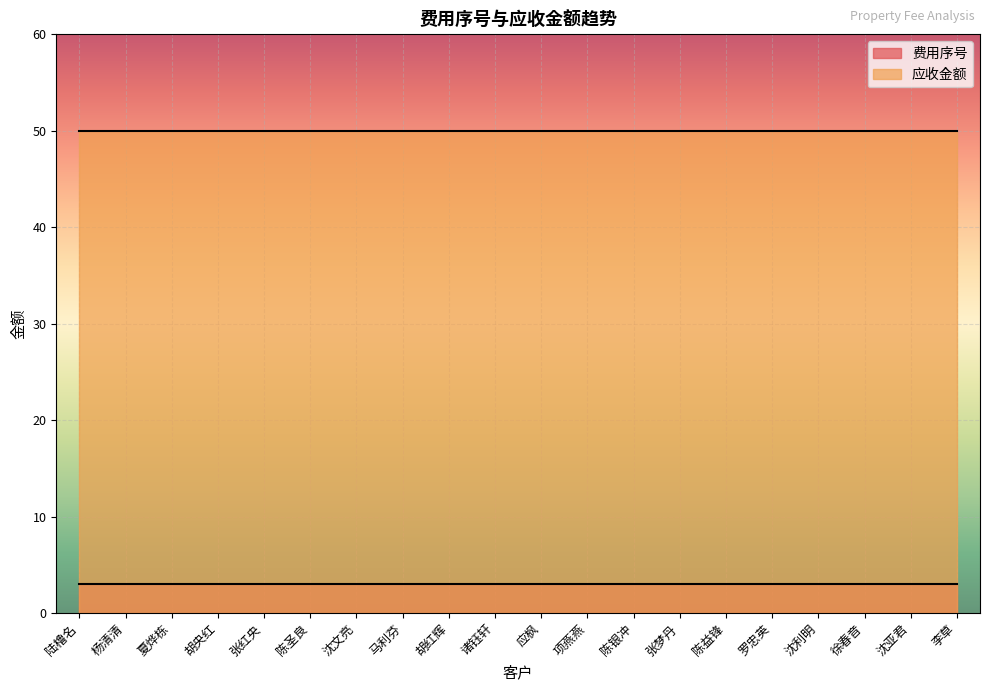

List the series in order of their overall mean, lowest first.

费用序号, 应收金额